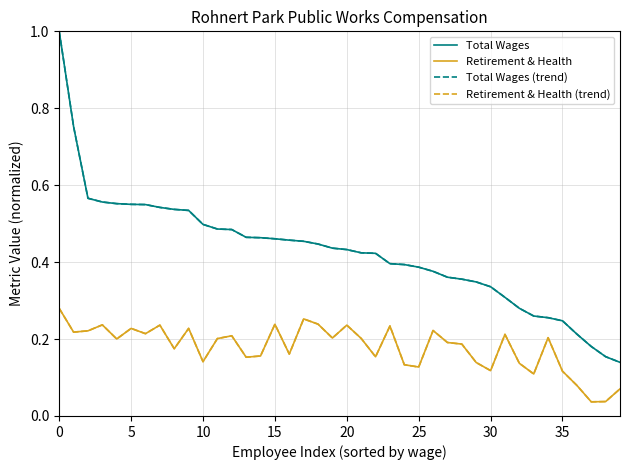

In Retirement & Health, how many points are lower than both neighbors (excluding endpoints)?

13